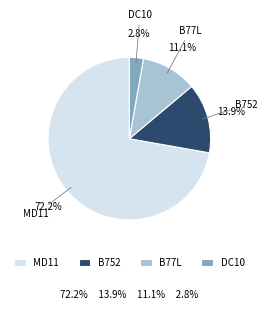

Which category accounts for the majority?

MD11